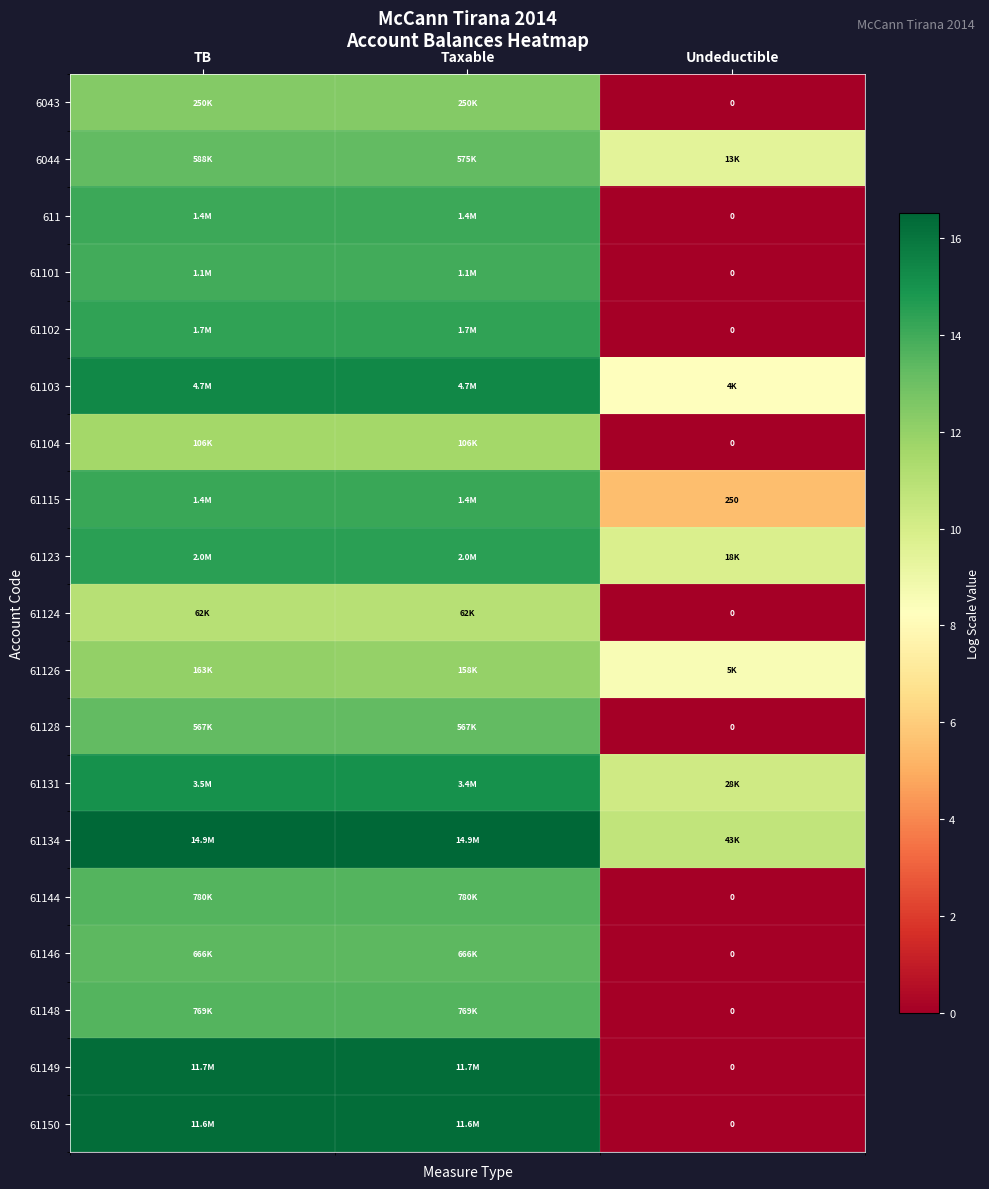

Which series has the largest total across all categories?

61134